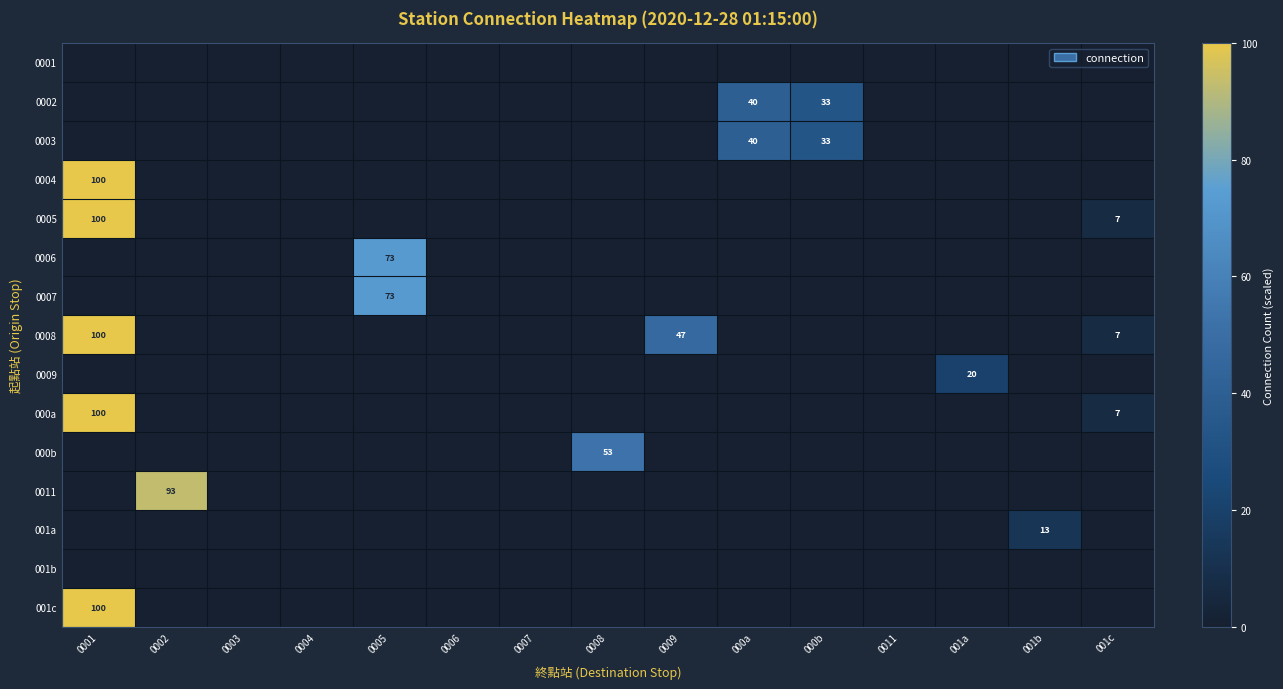

True or false: 0008 has a value of 151 at 0001.

False